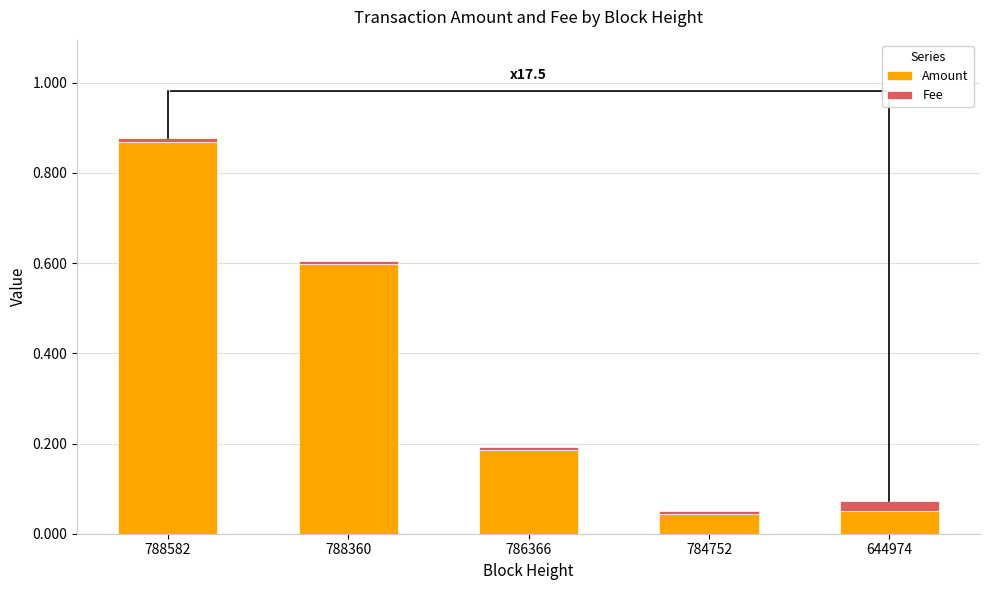

At which category is the sum across all series the highest?

788582